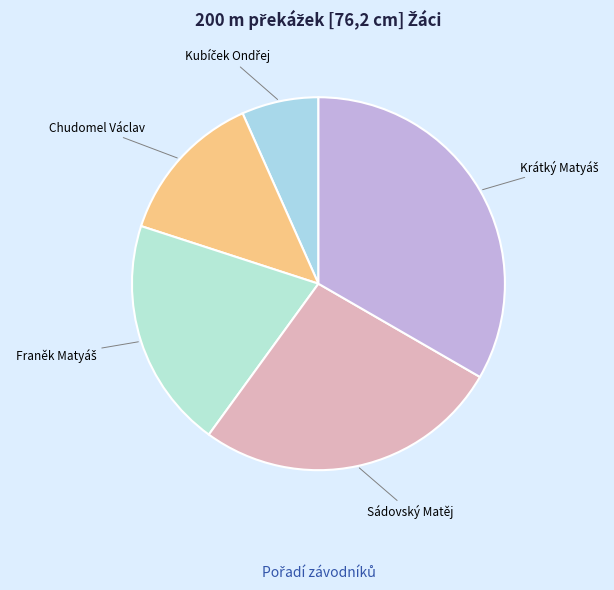

How many slices are in this pie chart?

5